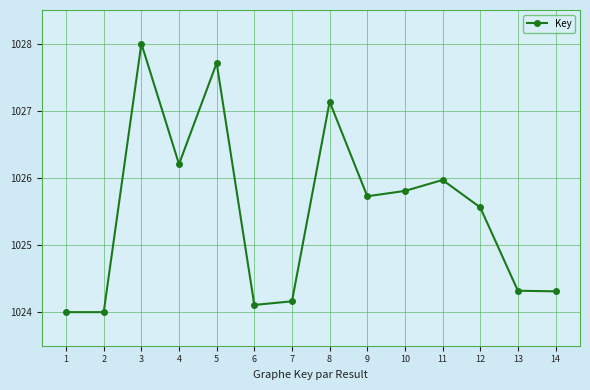

The value at 10 is 1686.5. True or false?

False